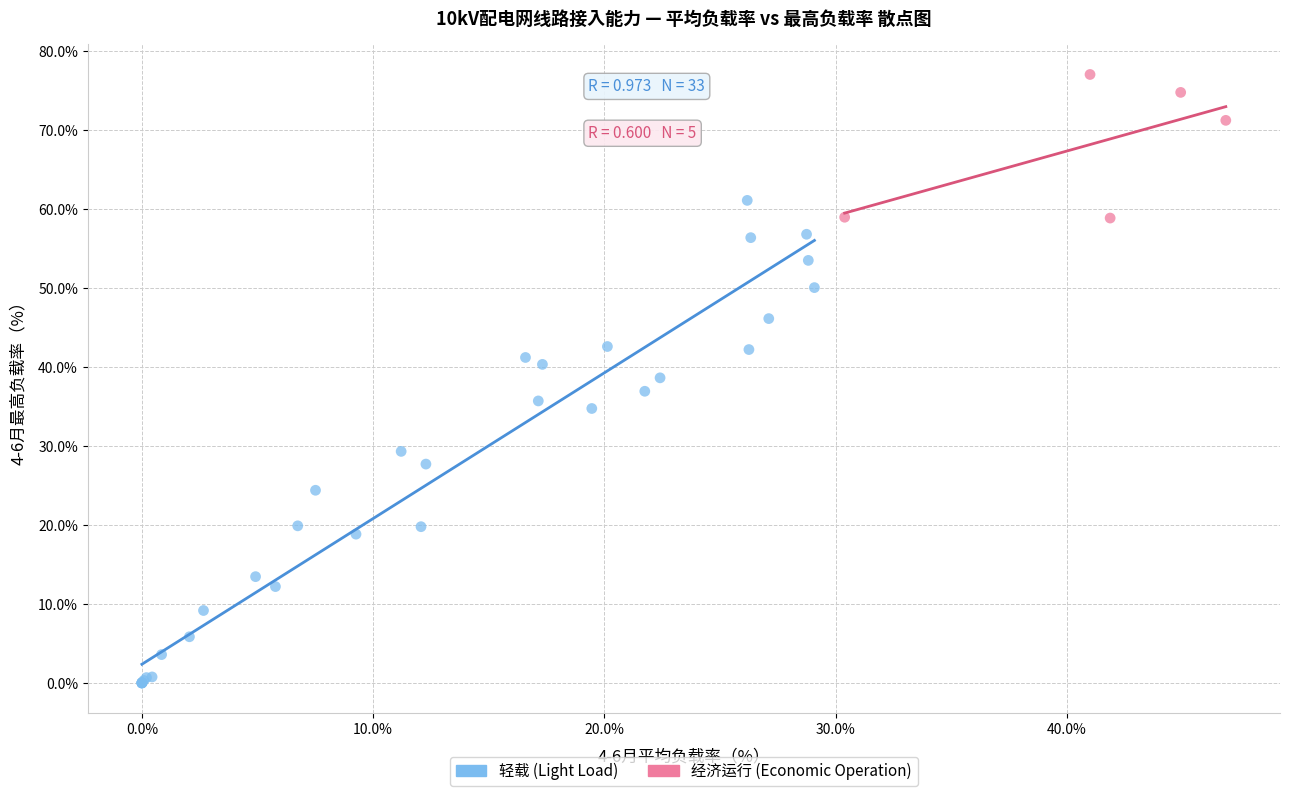

Which series reaches the maximum Y coordinate?

经济运行 (Economic Operation)